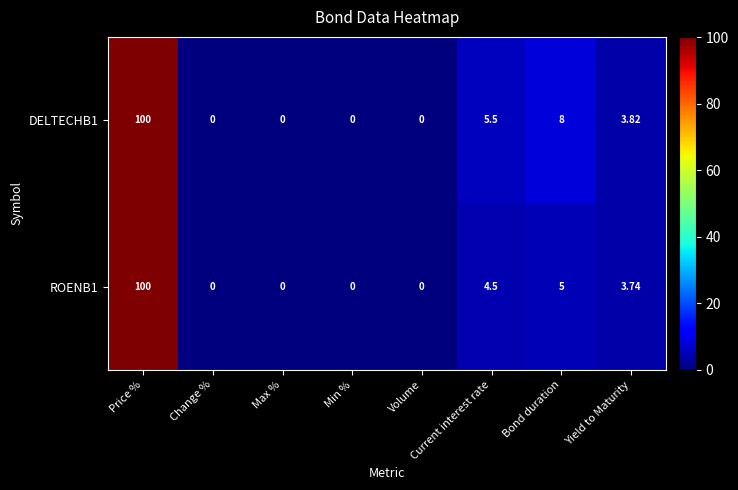

At which category is the sum across all series the highest?

Price %